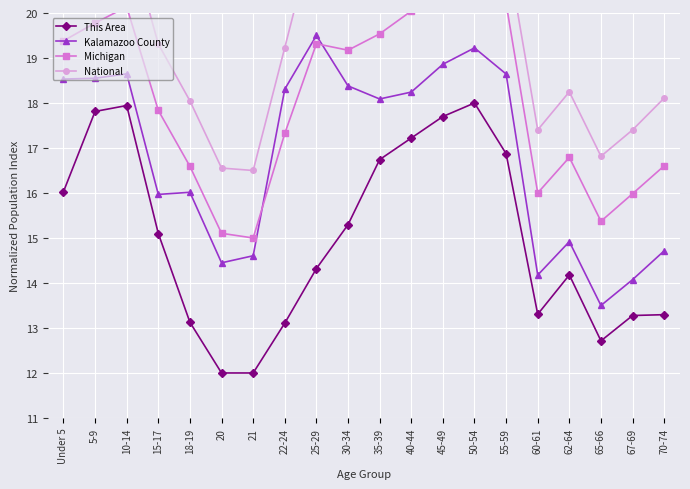

Read the Kalamazoo County value at 30-34.

18.4